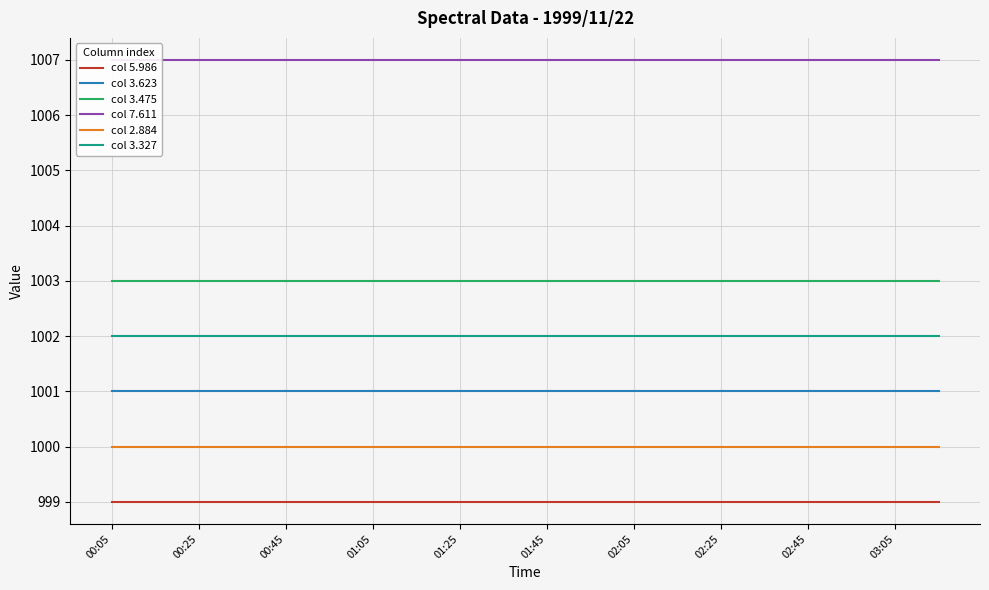

How many lines are shown in the chart?

6